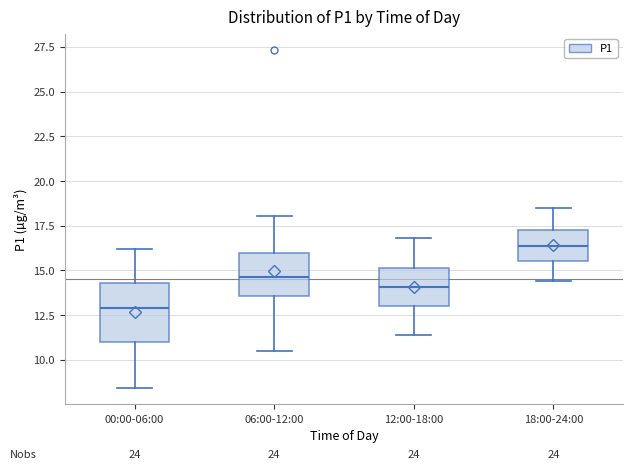

Comparing the boxes themselves (not the whiskers), which one is the tallest?

00:00-06:00